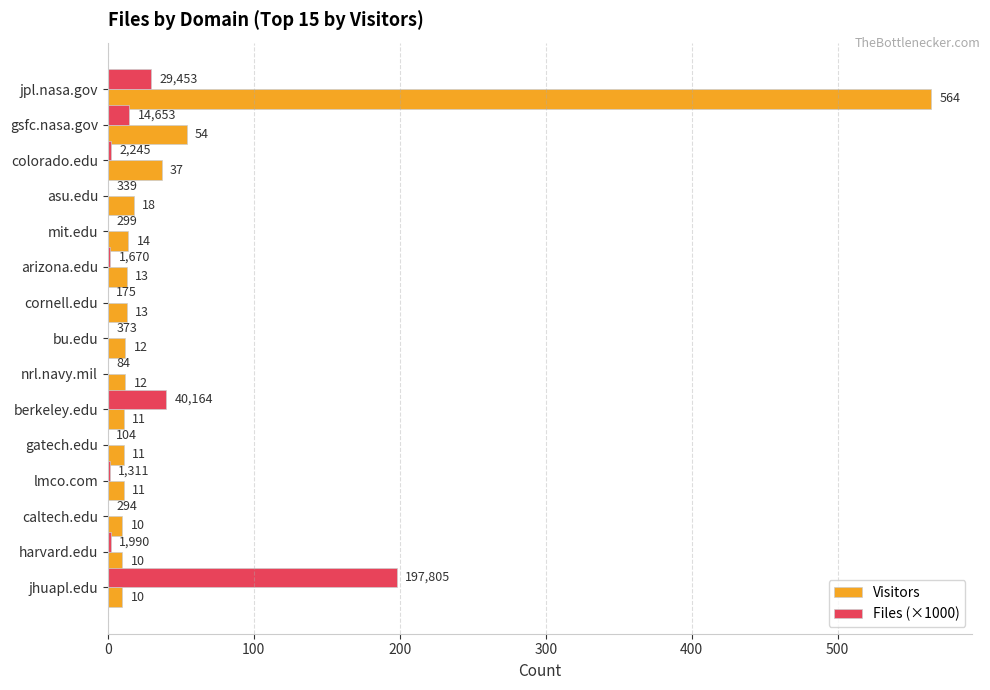

The value of Files (×1000) at jhuapl.edu is 88.0. True or false?

False